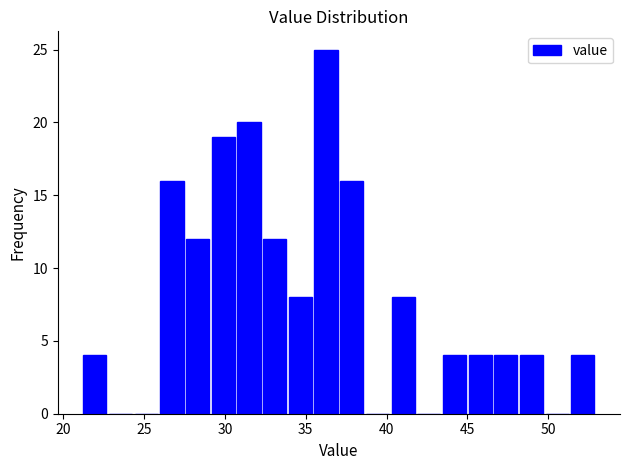

Around what value on the x-axis is the tallest bar? Give the approximate position of its centre, as read against the axis.

36.5